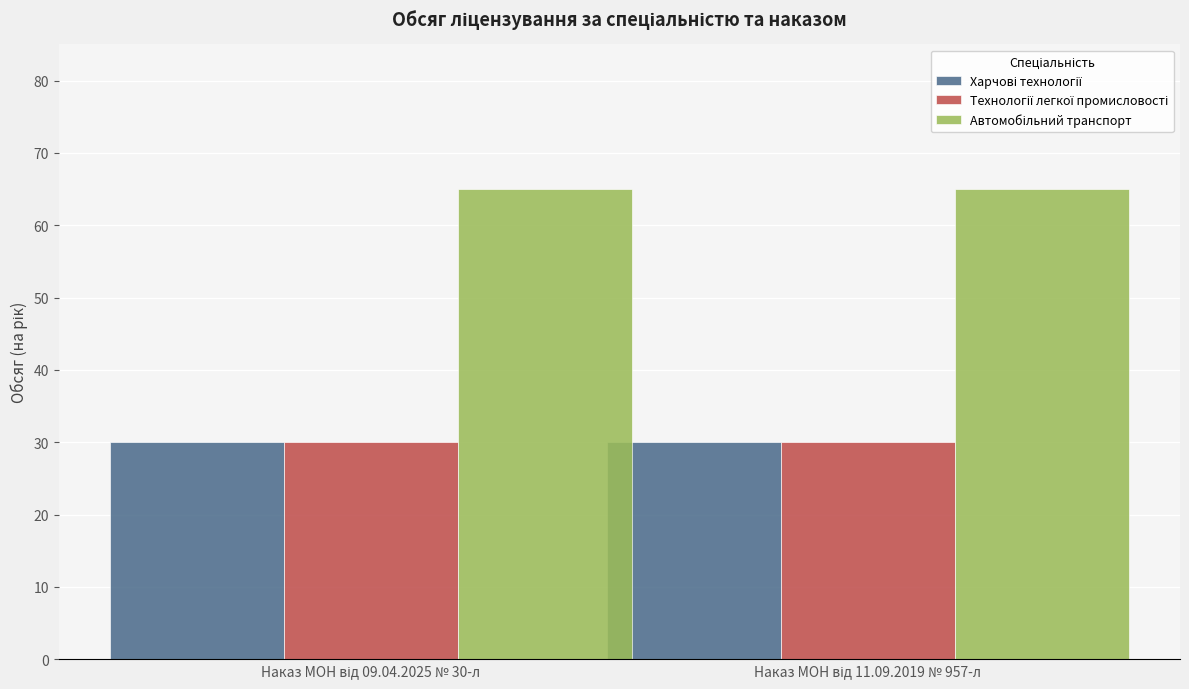

What is the minimum value shown in the chart?

30